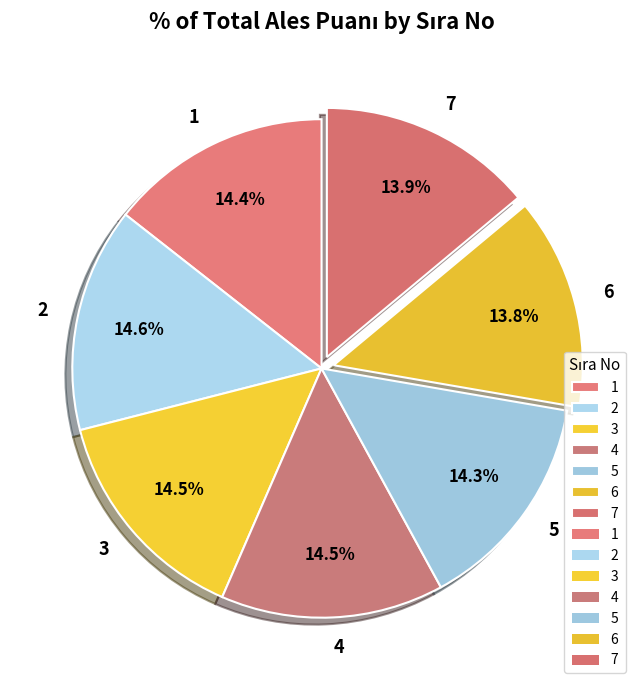

Is there any slice that represents more than half of the pie?

No